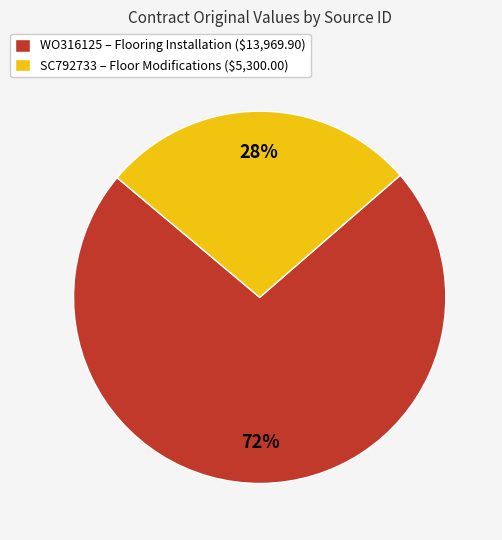

To the nearest percent, what portion does SC792733 represent?

28%